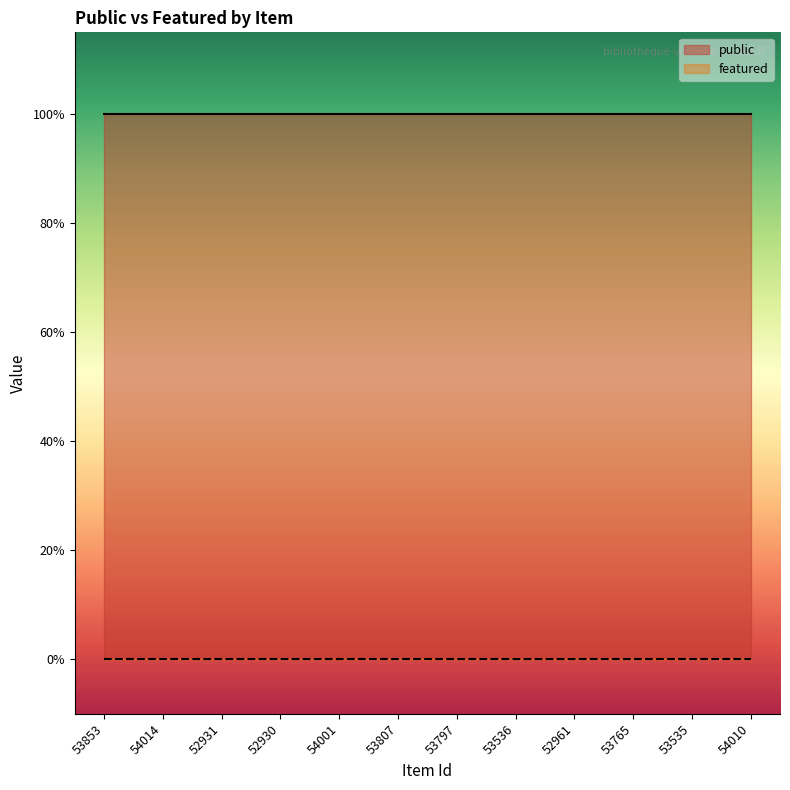

What is the average value of the public series?

1